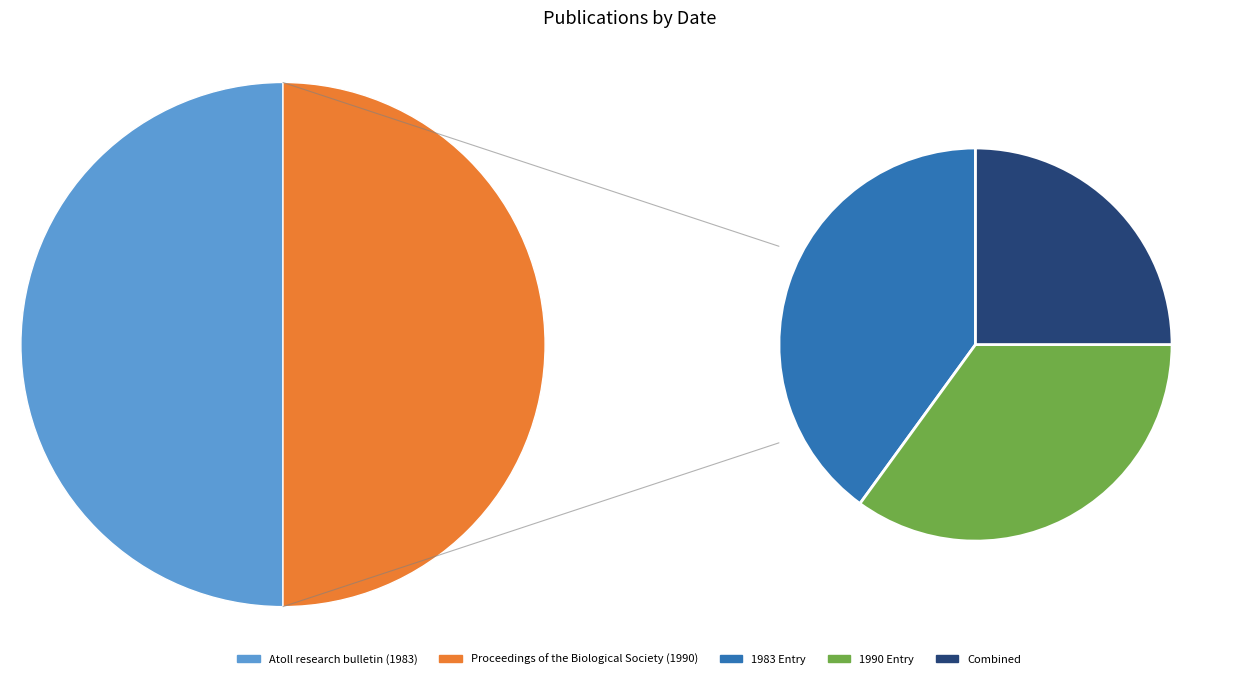

The Atoll research bulletin (1983) slice represents 56% of the pie. True or false?

False